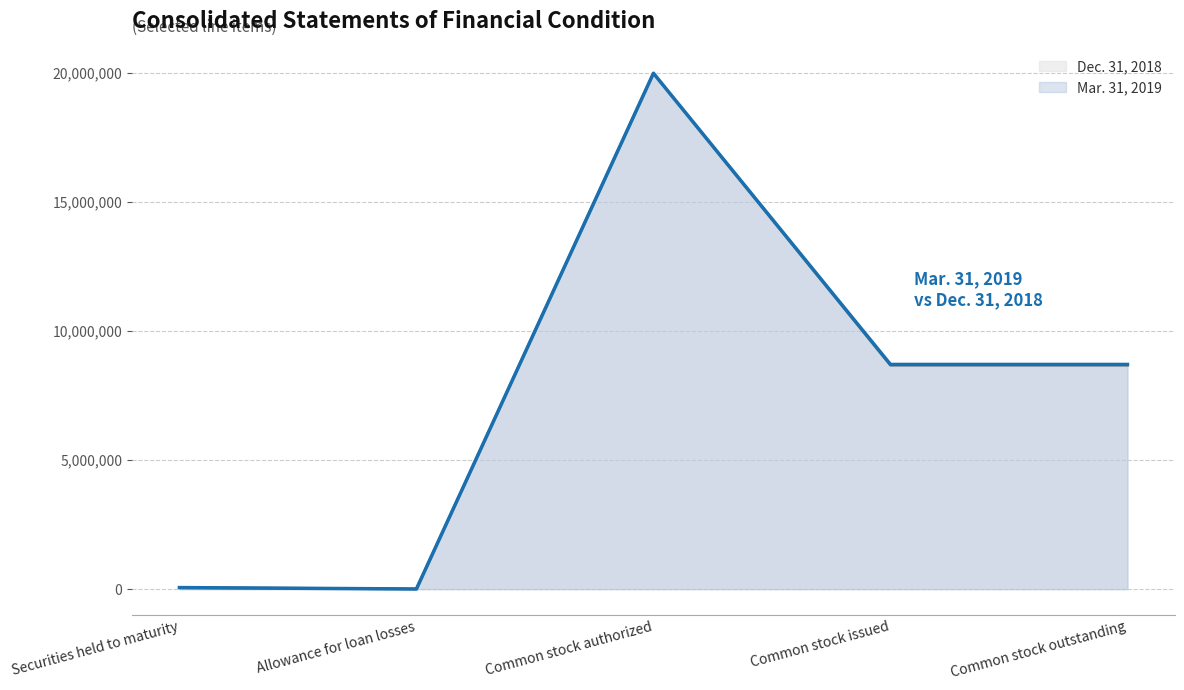

True or false: Mar. 31, 2019 and Dec. 31, 2018 intersect in this chart.

False